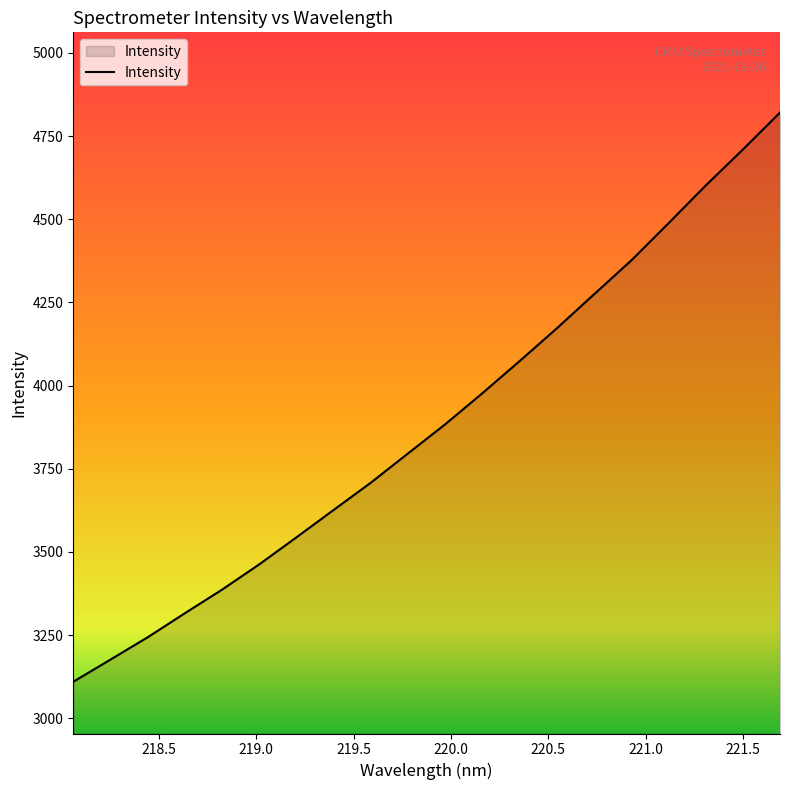

What is the minimum value shown in the chart?

3109.9